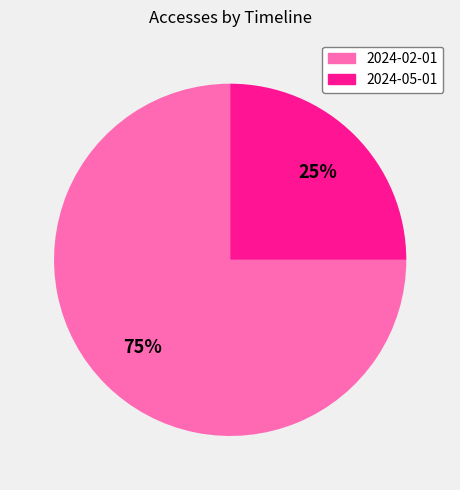

How many segments does this pie chart have?

2